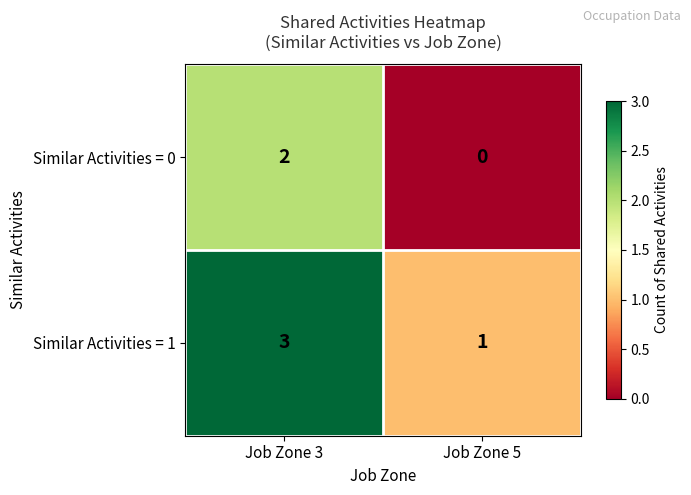

What is the sum of the Similar Activities = 1 values at Job Zone 3 and Job Zone 5?

4